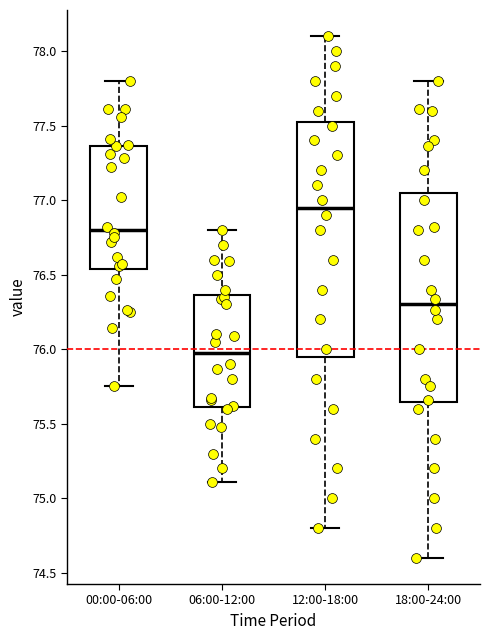

Which box has the highest median line?

12:00-18:00